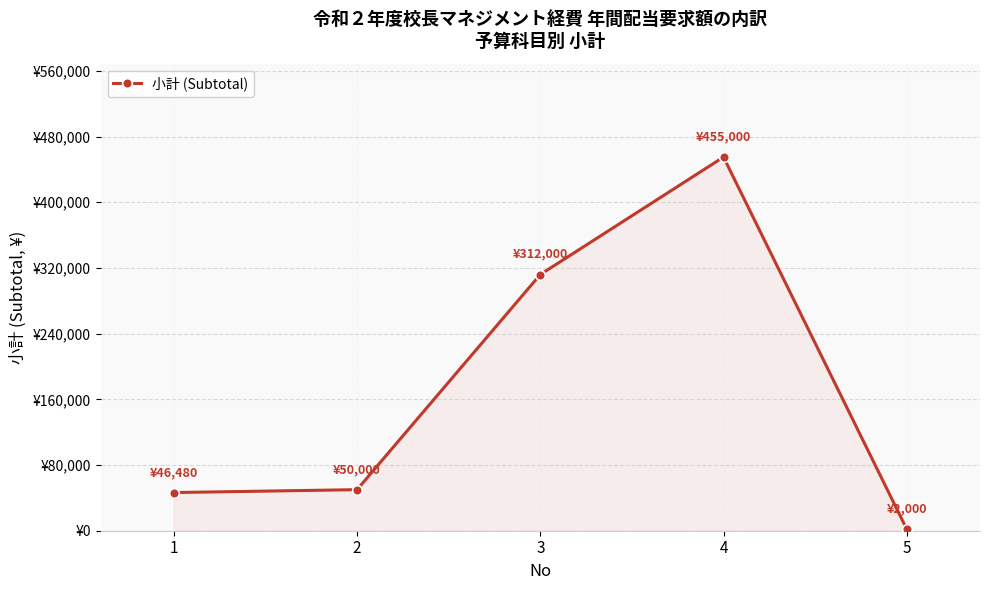

What is the smallest value displayed?

2000